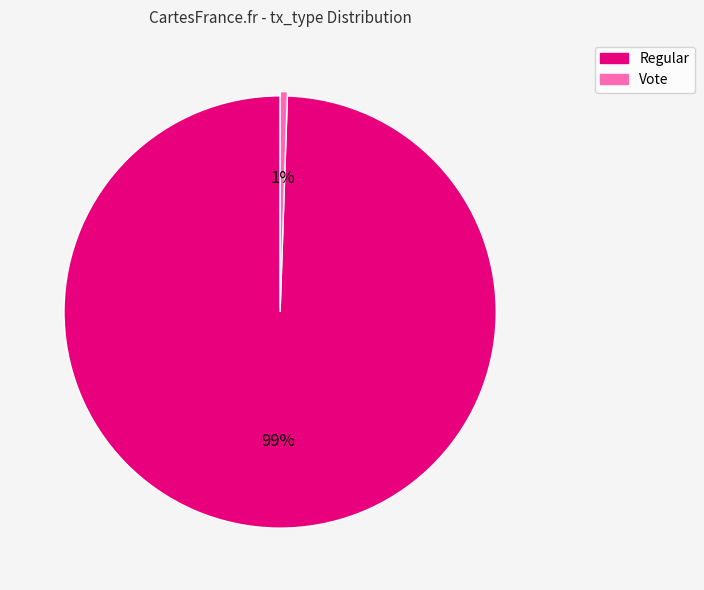

Which has a higher value, Regular or Vote?

Regular